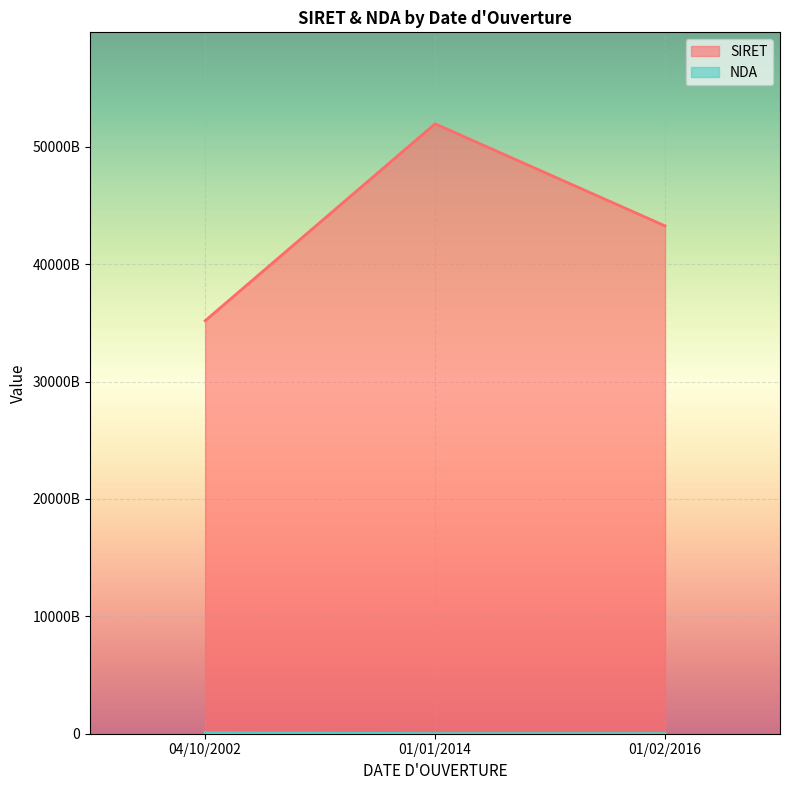

What is the difference between the maximum and minimum values in the SIRET series?

16776742299998